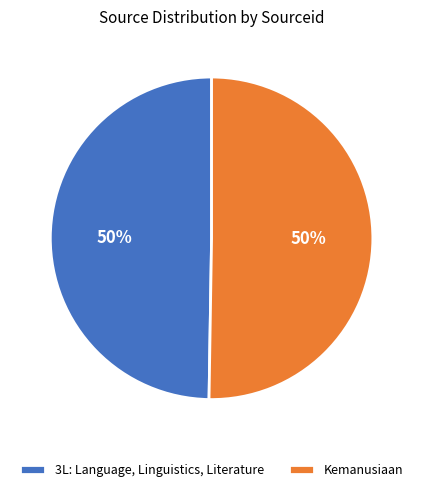

How many segments does this pie chart have?

2